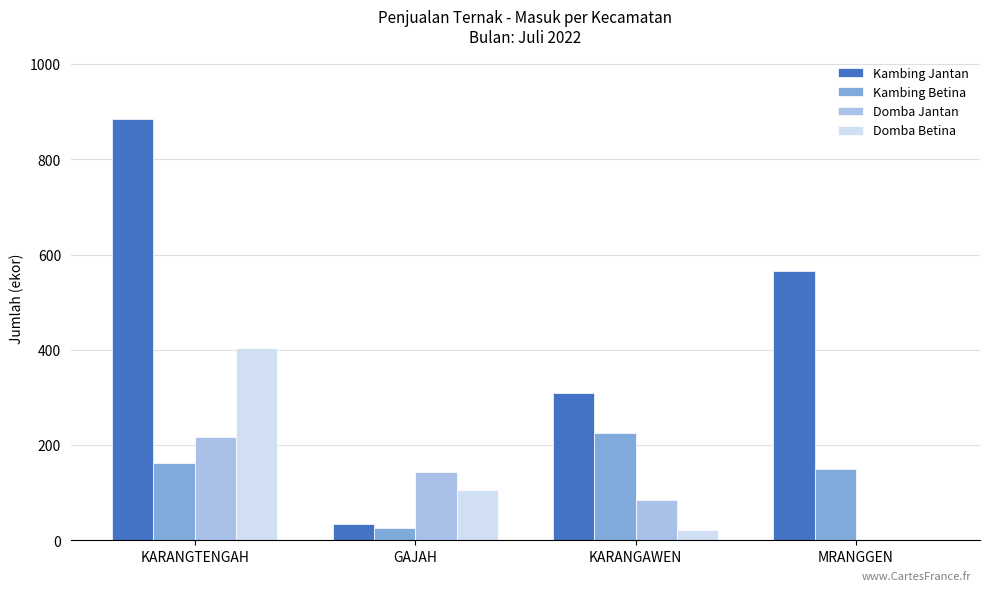

At which category is the sum across all series the highest?

KARANGTENGAH